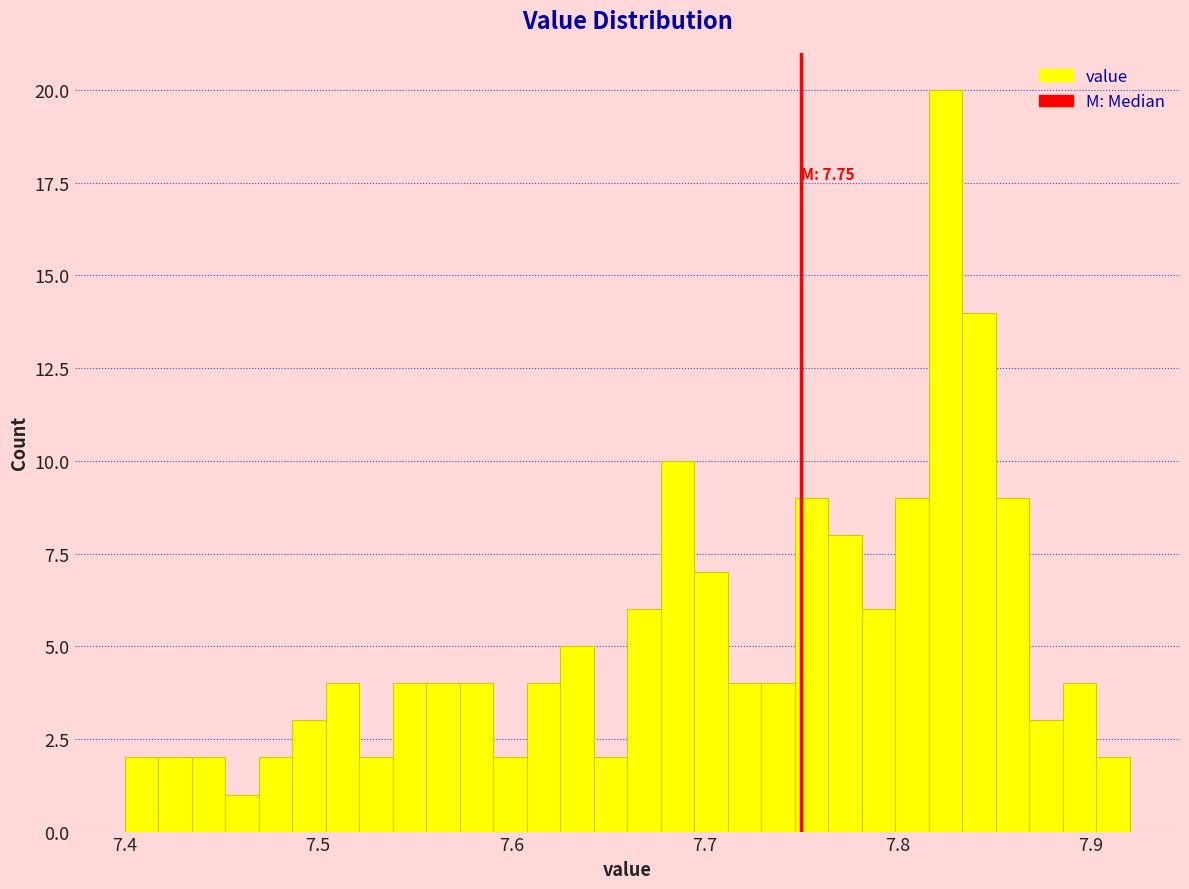

Around what value on the x-axis is the tallest bar? Give the approximate position of its centre, as read against the axis.

7.82